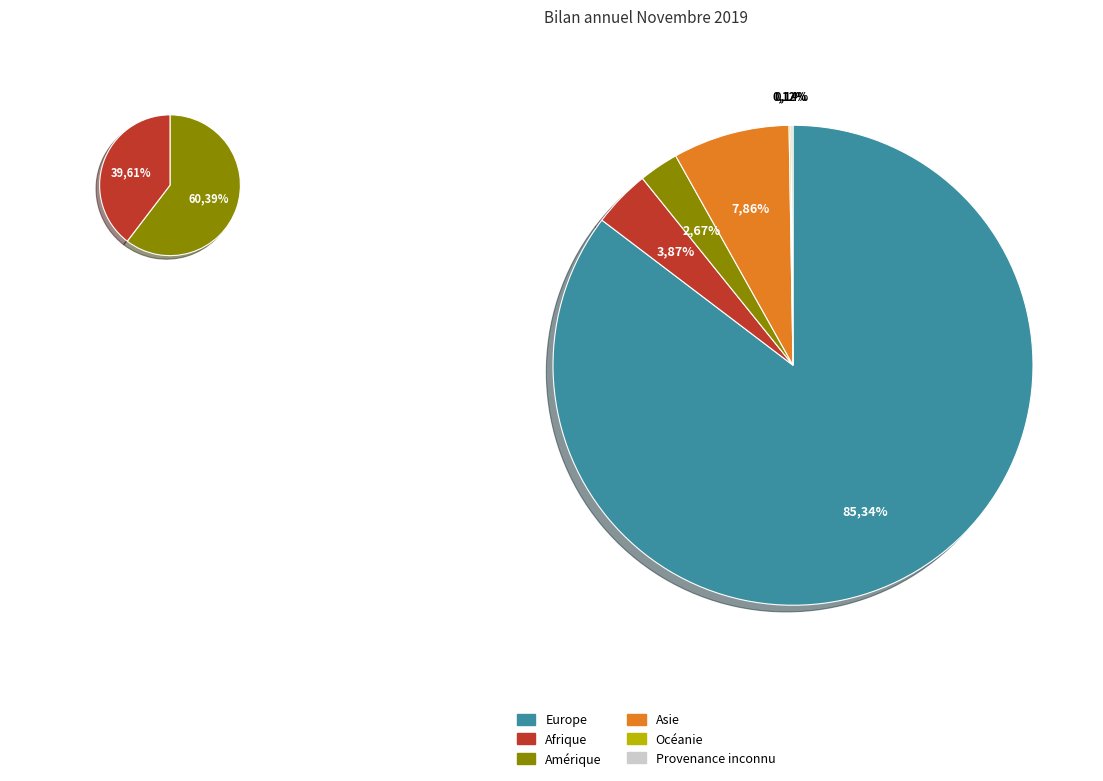

Does any single category account for the majority?

Yes